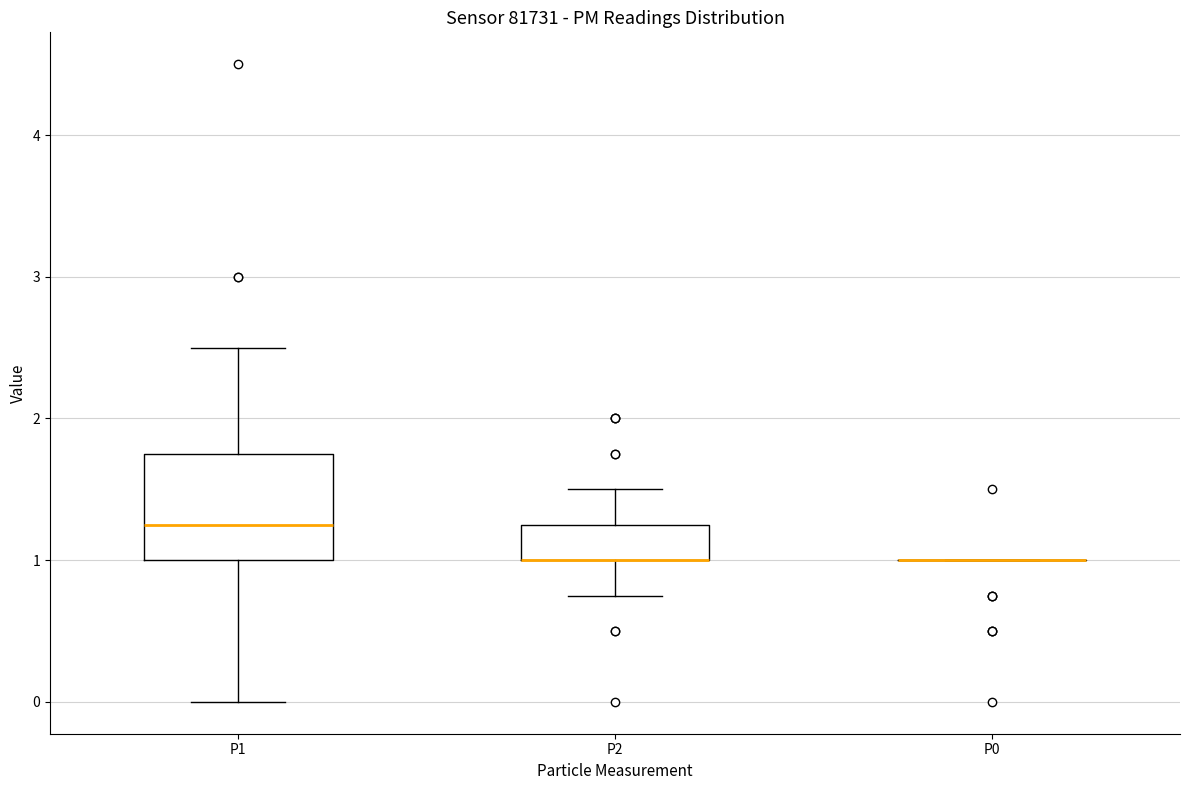

Reading left to right, read every box against the y-axis: the position of its median line, the range the box covers, and the ends of its whiskers. The values are not printed on the chart, so give them approximately, as read against the axis.

P1: median 1.3, box 1.0 to 1.8, whiskers 0.0 to 2.5
P2: median 1.0 (drawn on the box's lower edge), box 1.0 to 1.3, whiskers 0.8 to 1.5
P0: box collapsed to a line at 1.0, whiskers 1.0 to 1.0